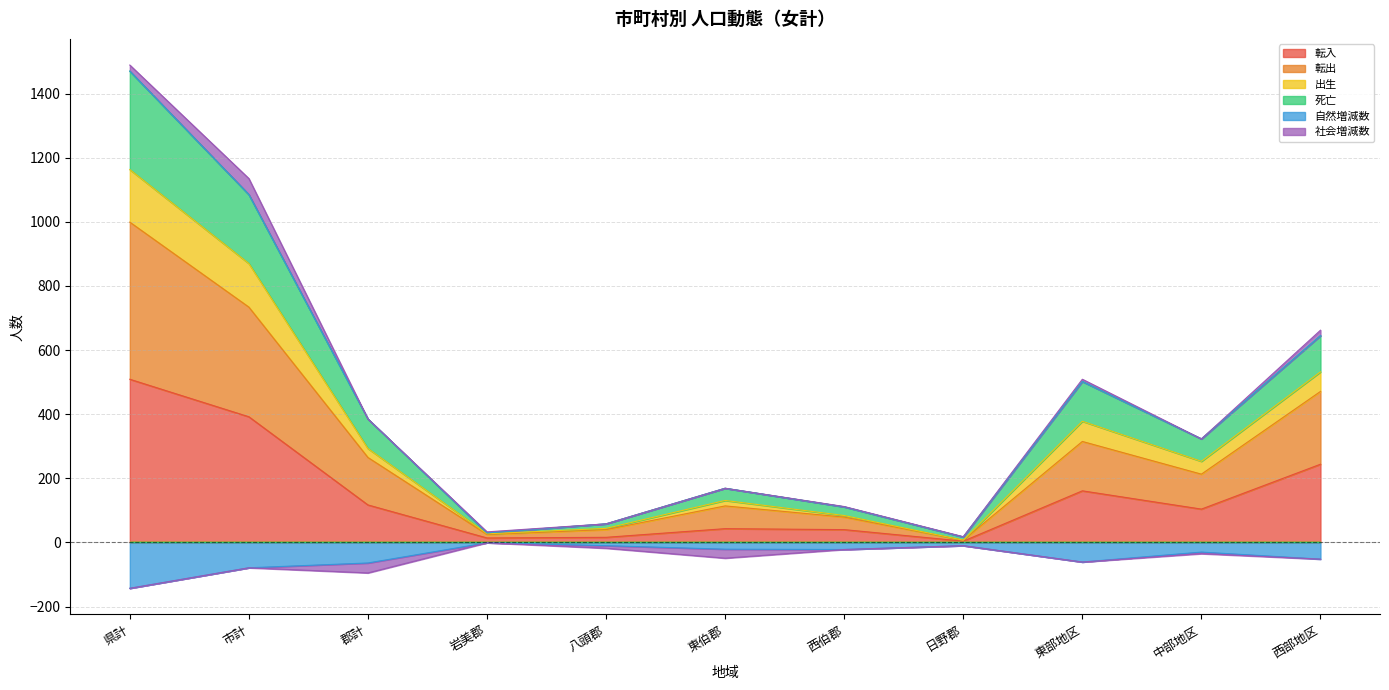

Is it true that 転入 equals 104 at 県計?

False